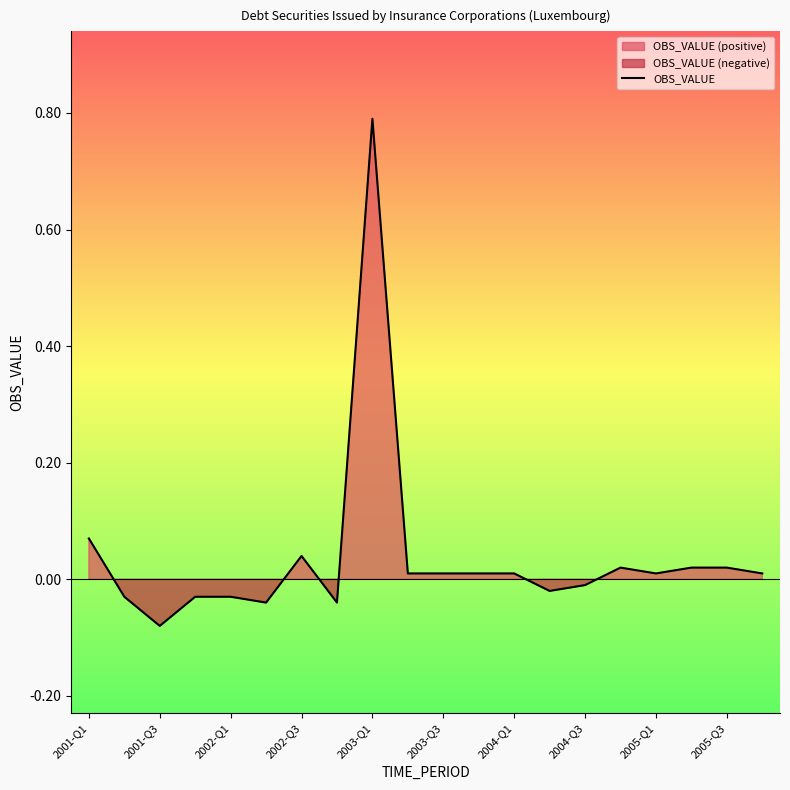

The value at 2004-Q3 is -0.0. True or false?

False